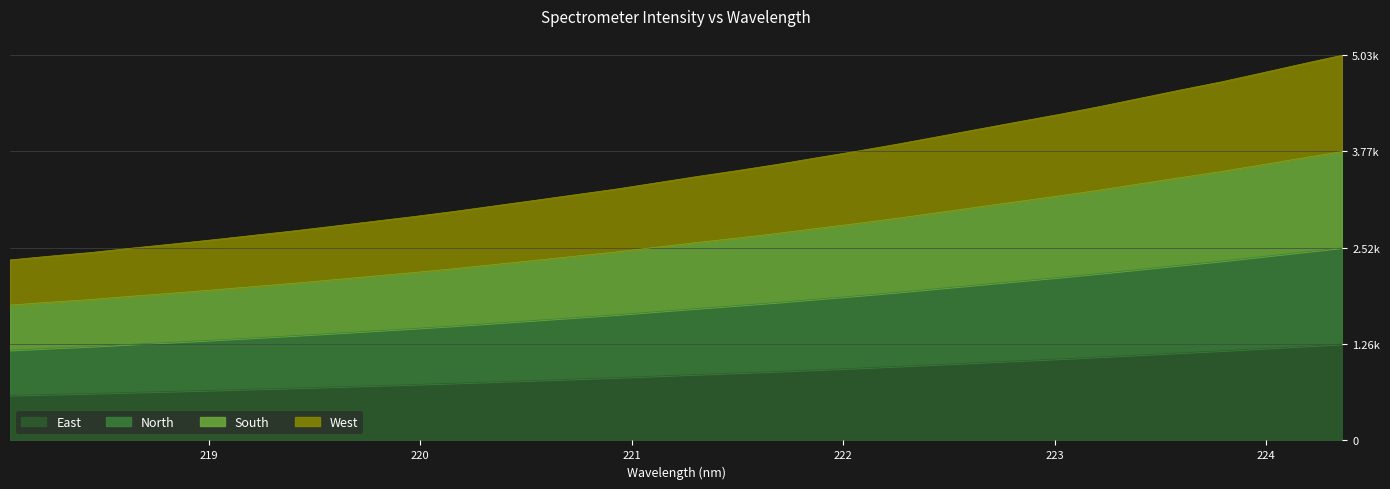

Which category has the lowest value across all series?

218.0596